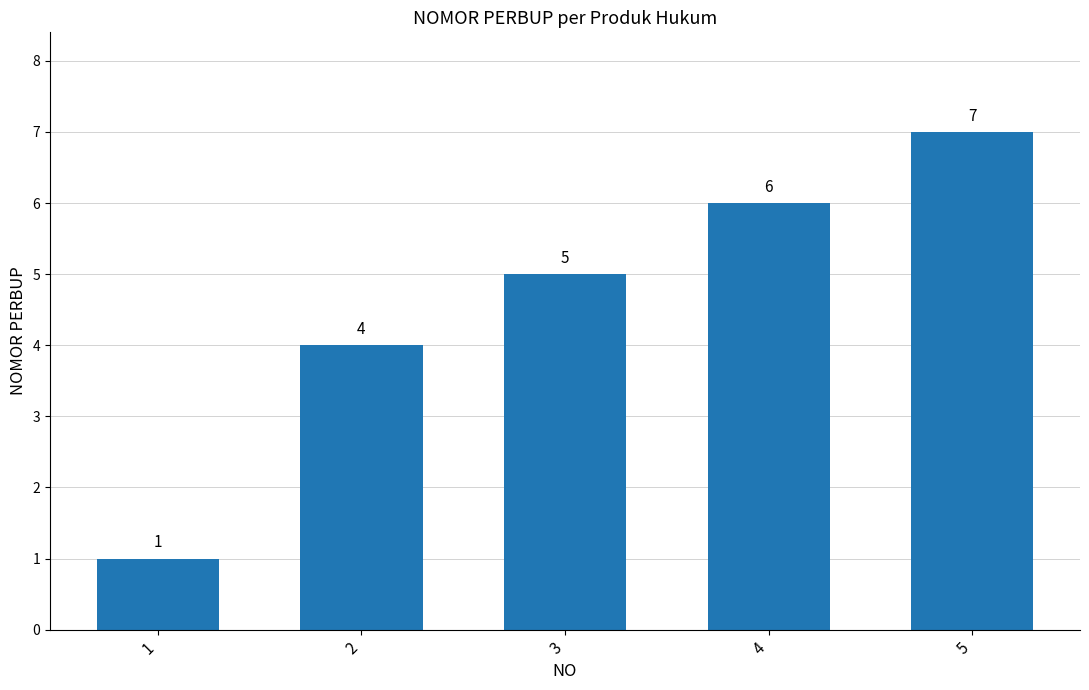

How many values are between 4 and 6?

3